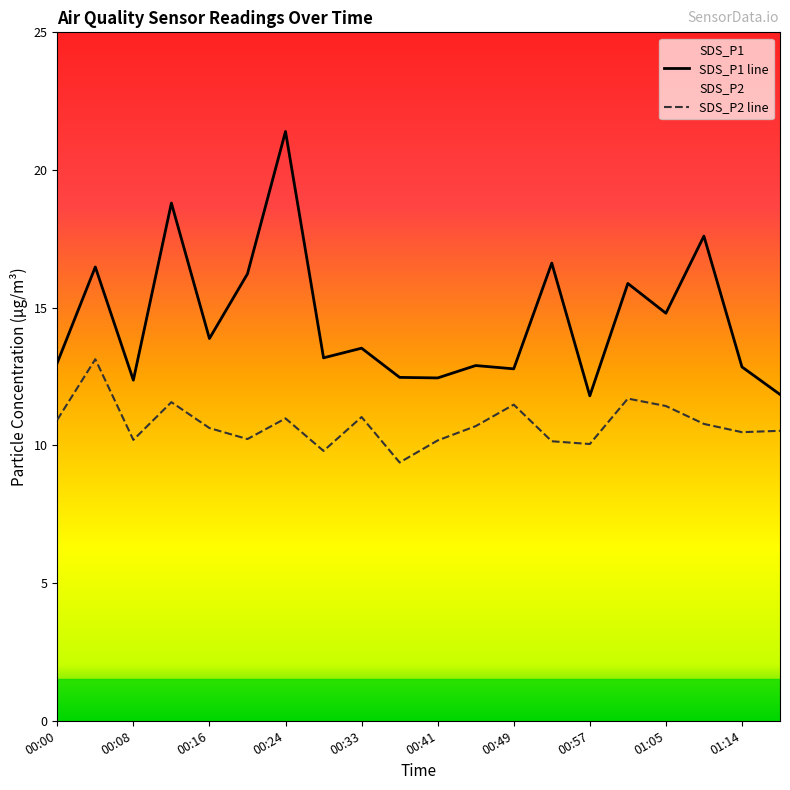

At how many categories does at least one series exceed 15?

7